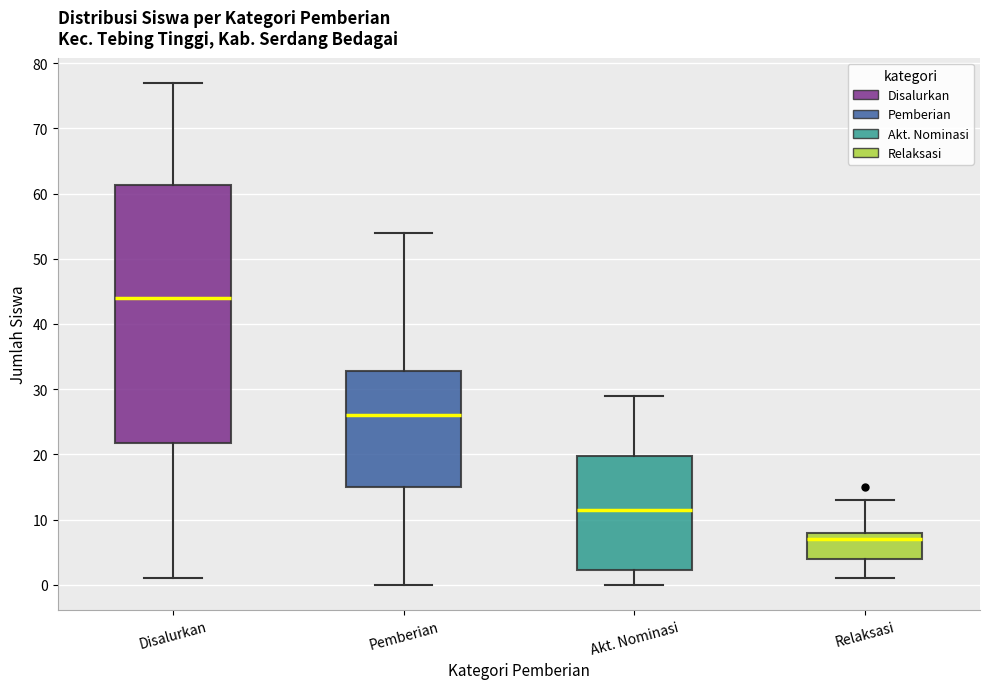

Which box's median line is the highest?

Disalurkan